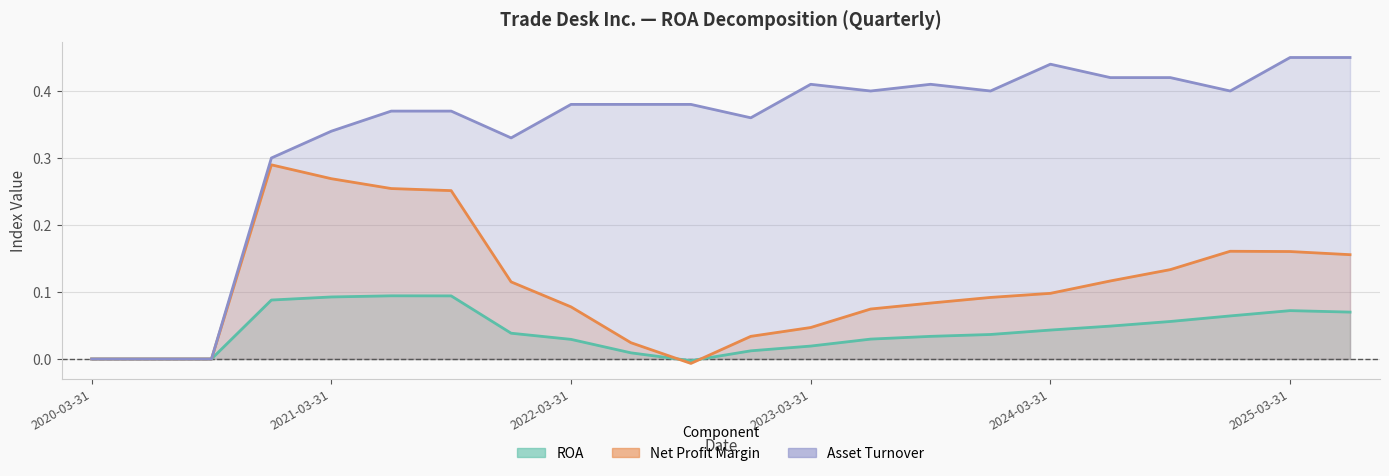

The value of ROA at 2024-12-31 is 0.1. True or false?

True